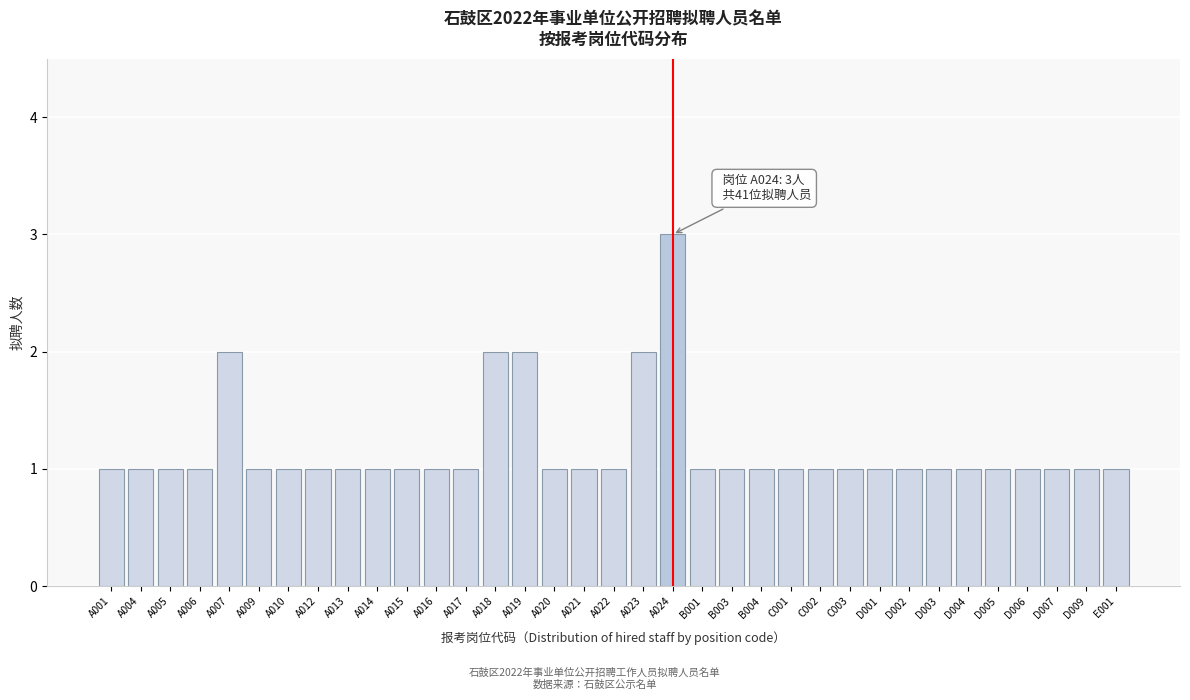

What is the greatest value displayed?

3